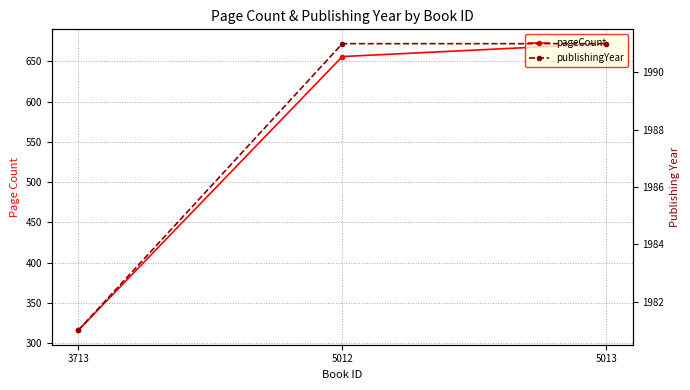

How many publishingYear values are between 1981 and 1991?

3